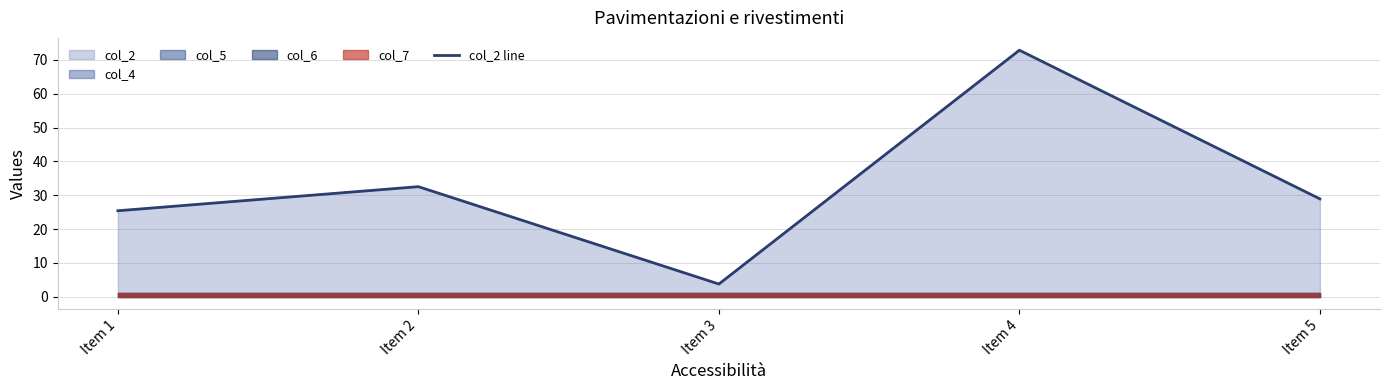

Which category has the highest value across all series?

Item 4